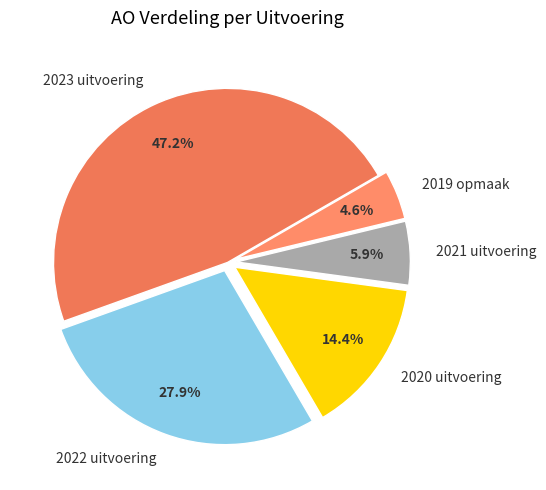

Between 2020 uitvoering and 2022 uitvoering, which is larger?

2022 uitvoering